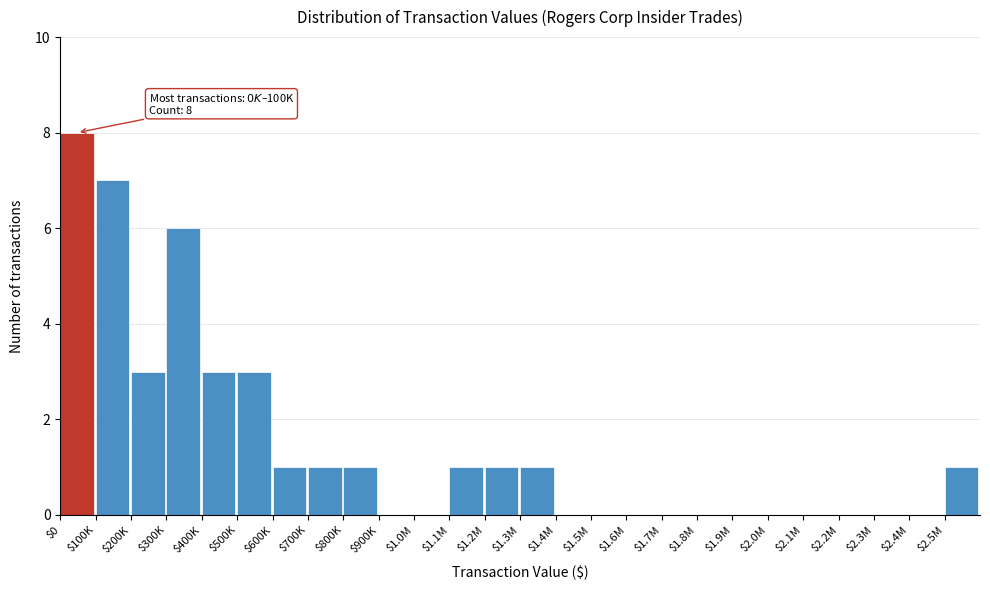

What is the sum of all values?

37